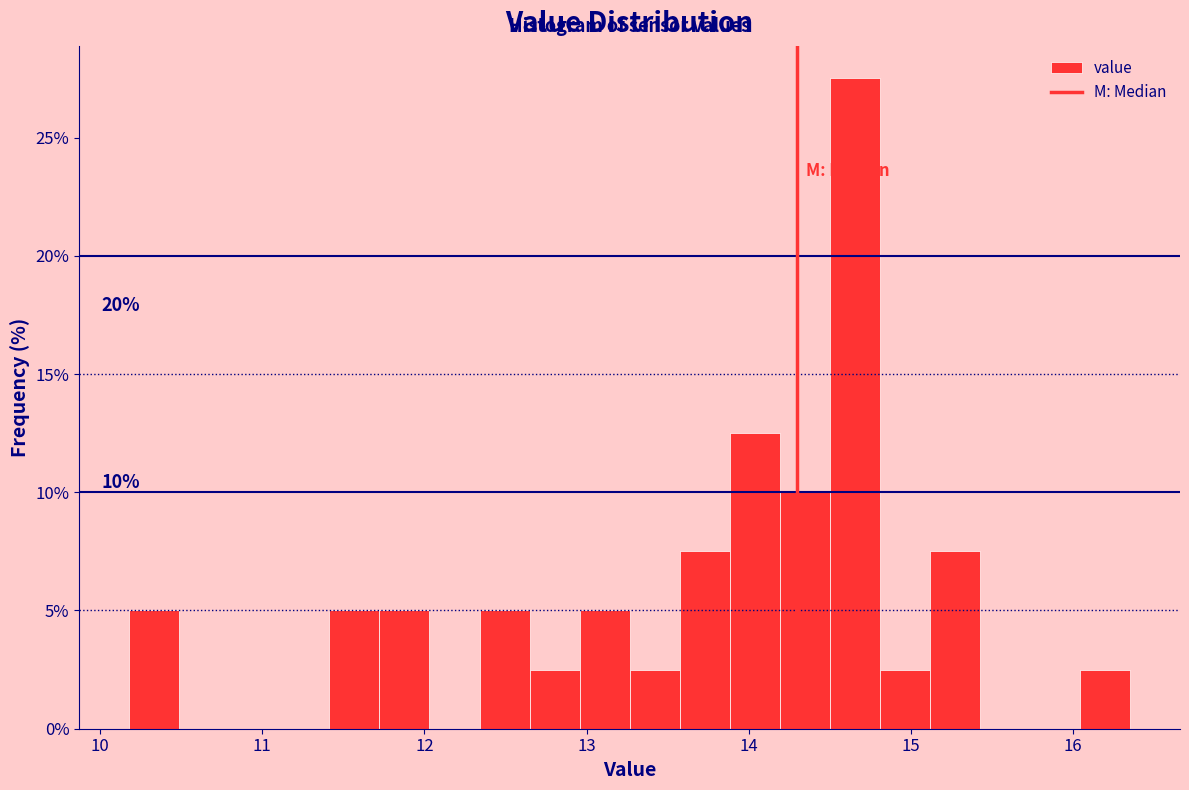

Read against the x-axis, roughly where is the centre of the tallest bar?

14.7